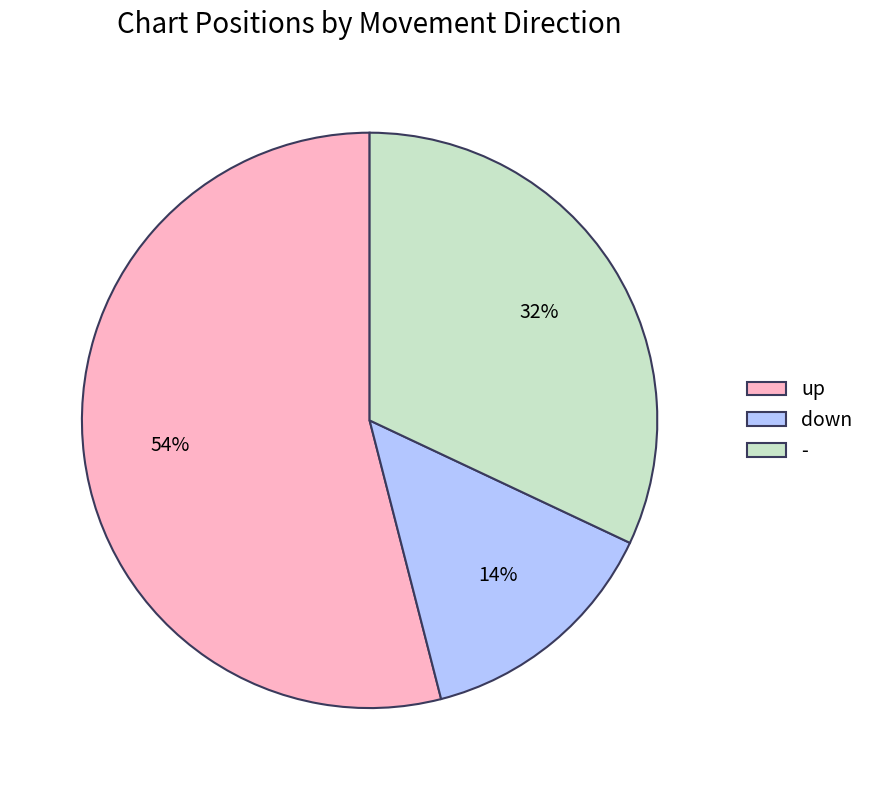

What is the majority slice?

up